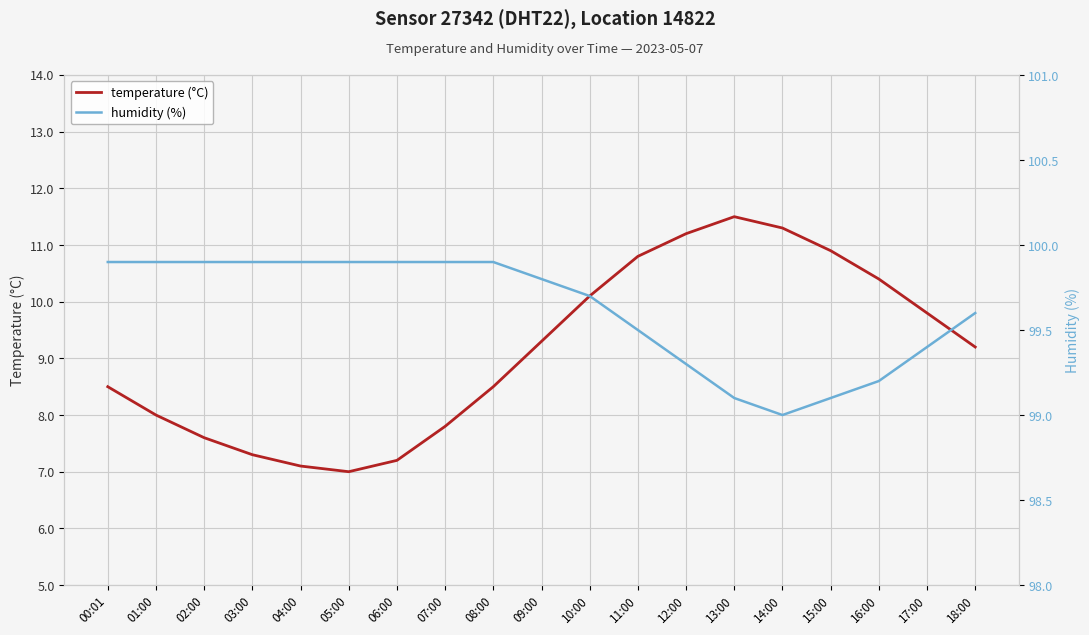

What are all the series names shown in the legend?

temperature (°C), humidity (%)